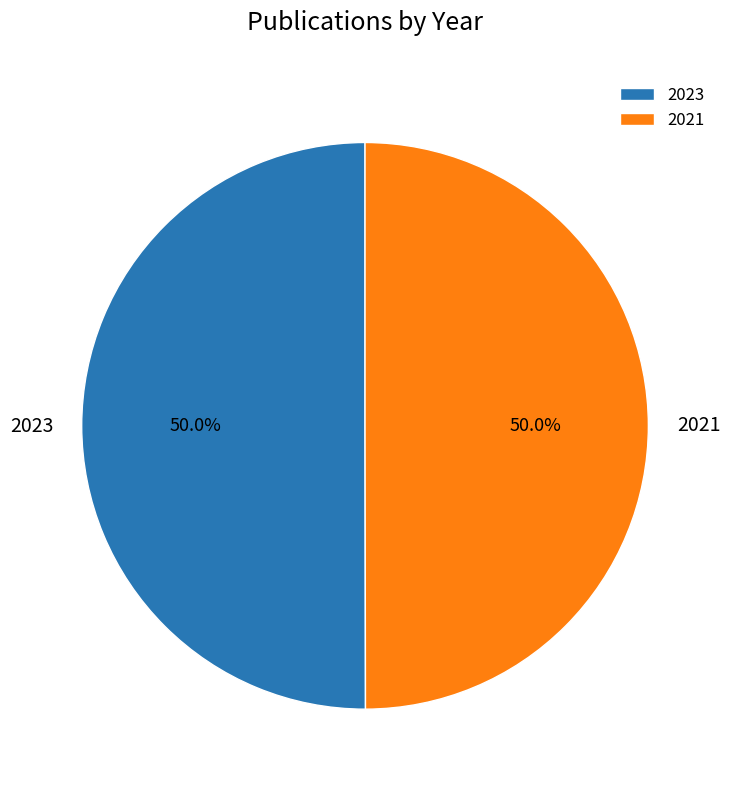

Is it true that 2021 is 50% of the pie?

True